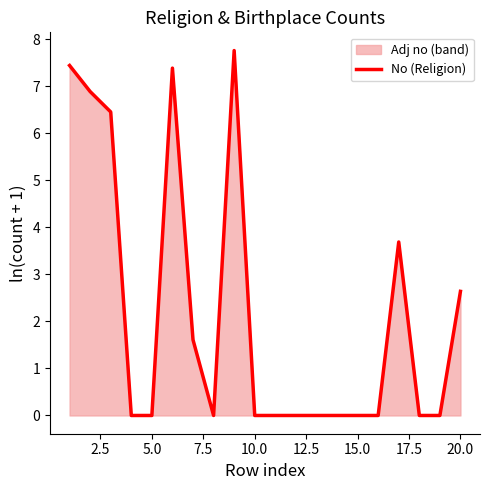

Where is No (Religion) nearest to the value 3?

20.0